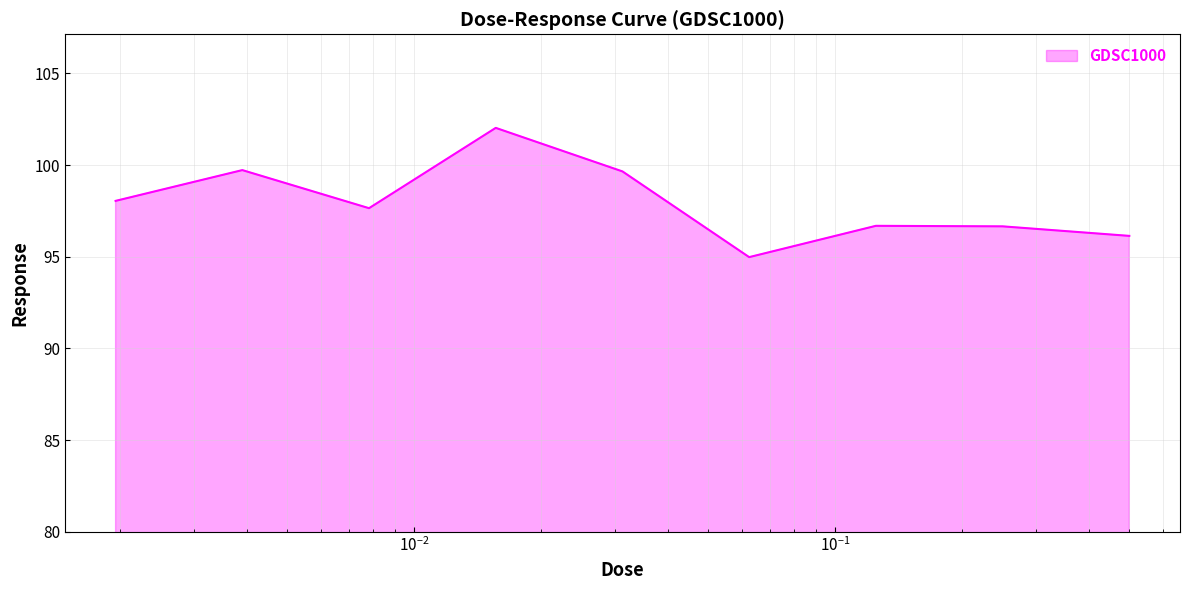

Reading right to left, transcribe all the data shown in this chart.

96.1	96.7	96.7	95.0	99.7	102.0	97.6	99.7	98.0